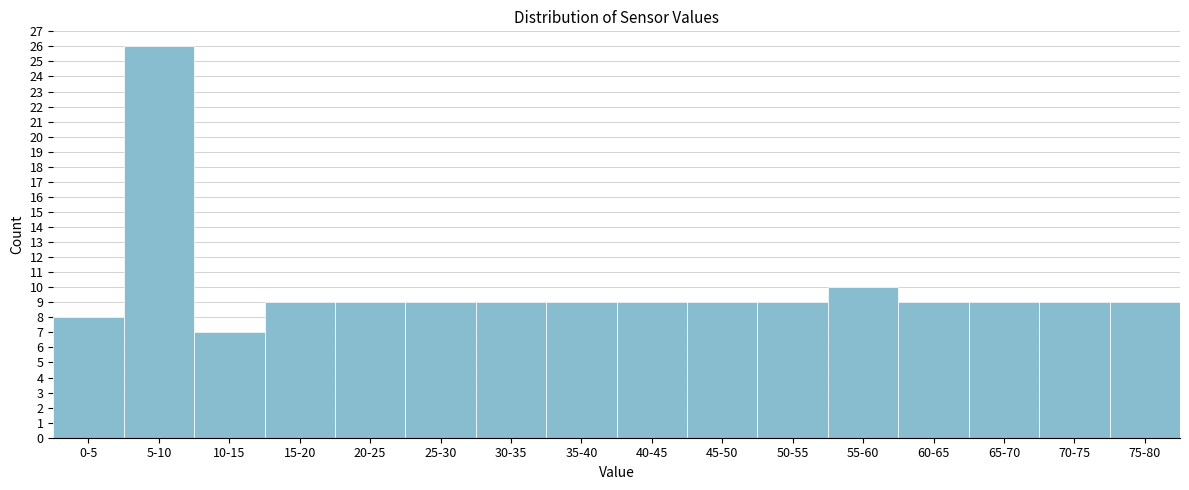

Reading left to right, list all the values displayed in this chart.

8	26	7	9	9	9	9	9	9	9	9	10	9	9	9	9